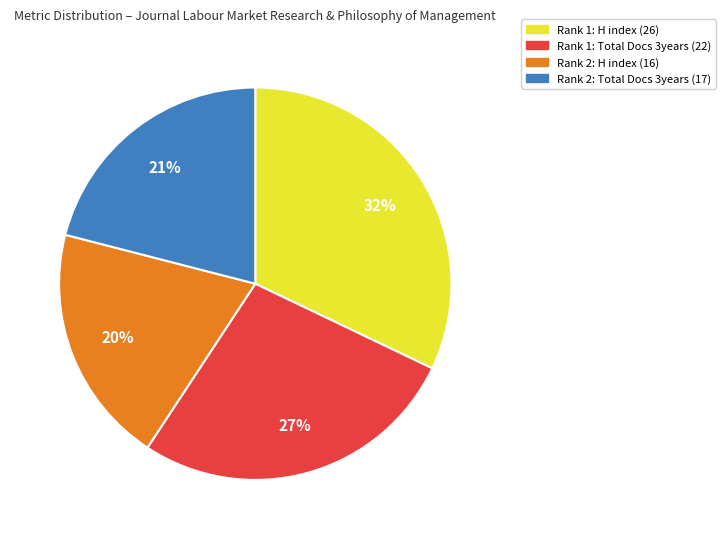

Count the number of slices in the pie.

4